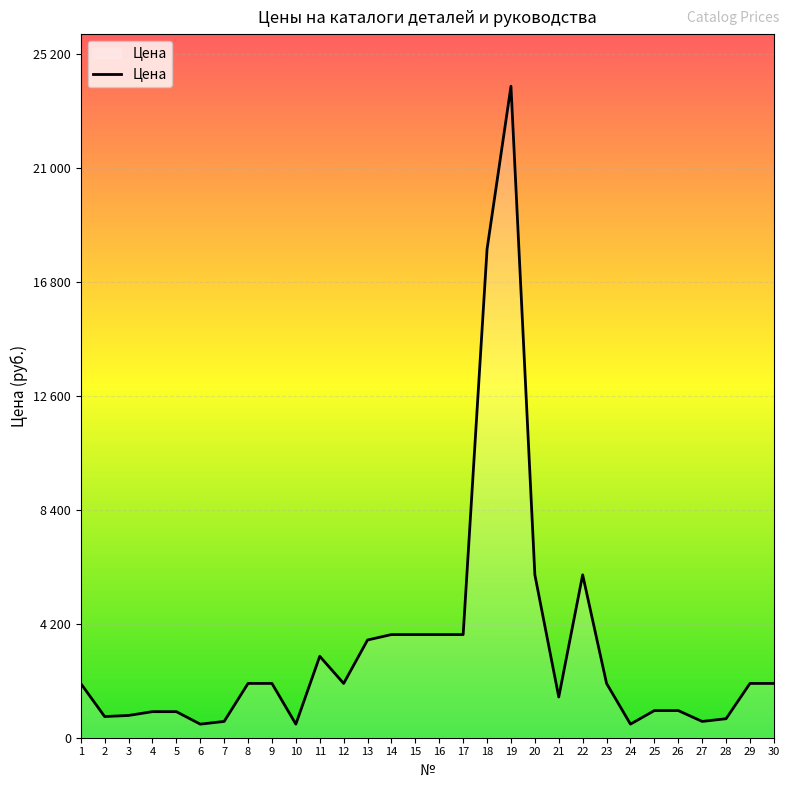

Does the chart display data point markers on the line(s)?

No